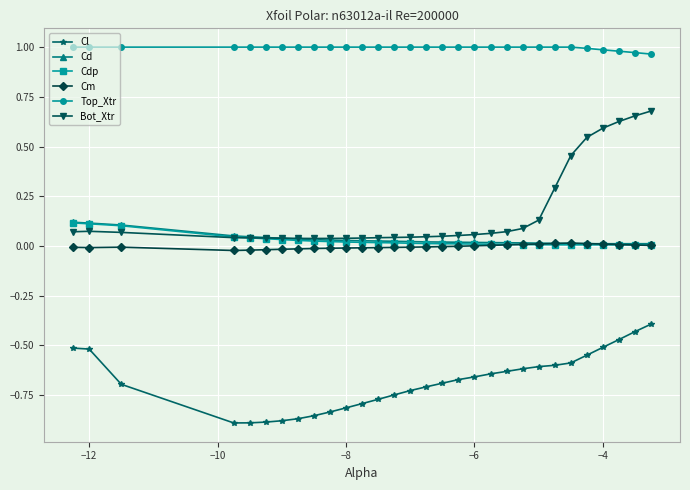

True or false: Bot_Xtr and Cm cross at least once.

False